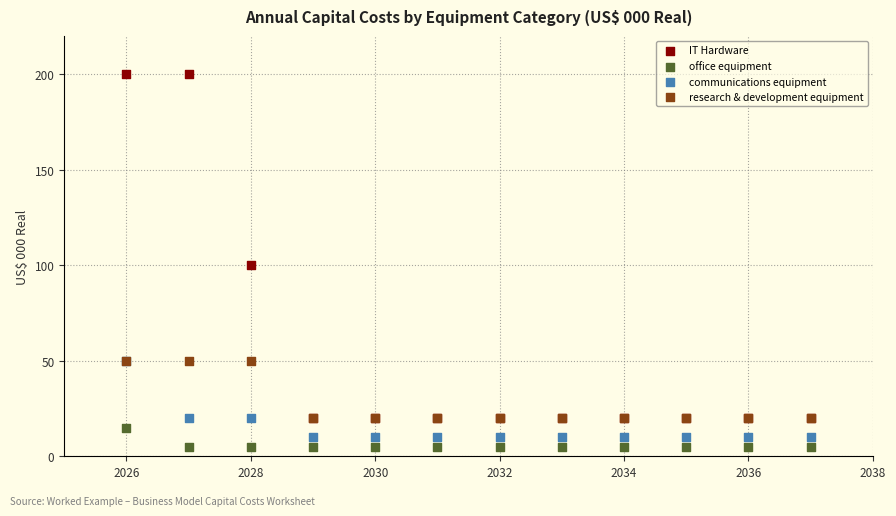

Which series has the largest Y range (max minus min)?

IT Hardware